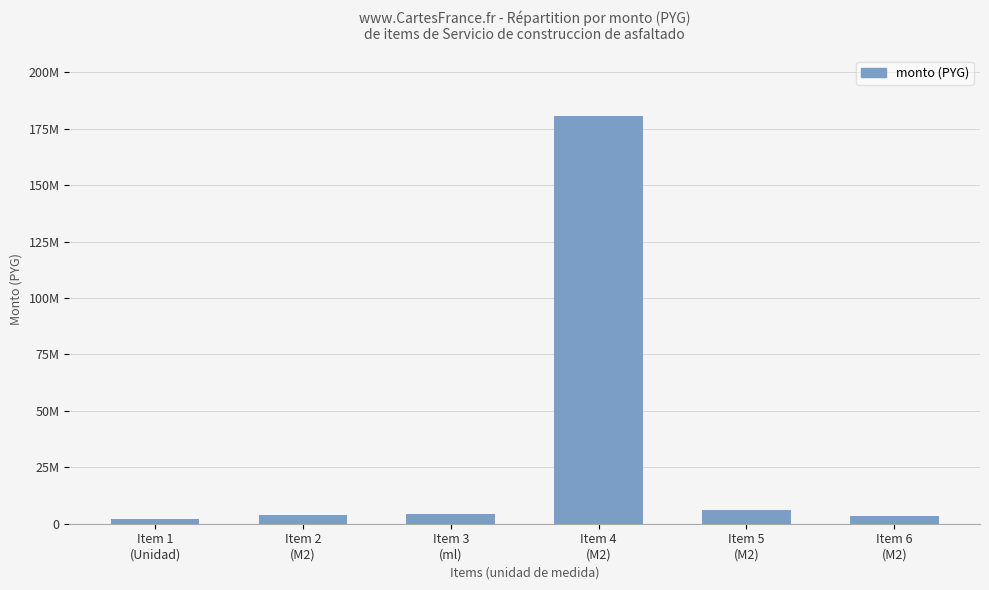

Are the bars horizontal?

No